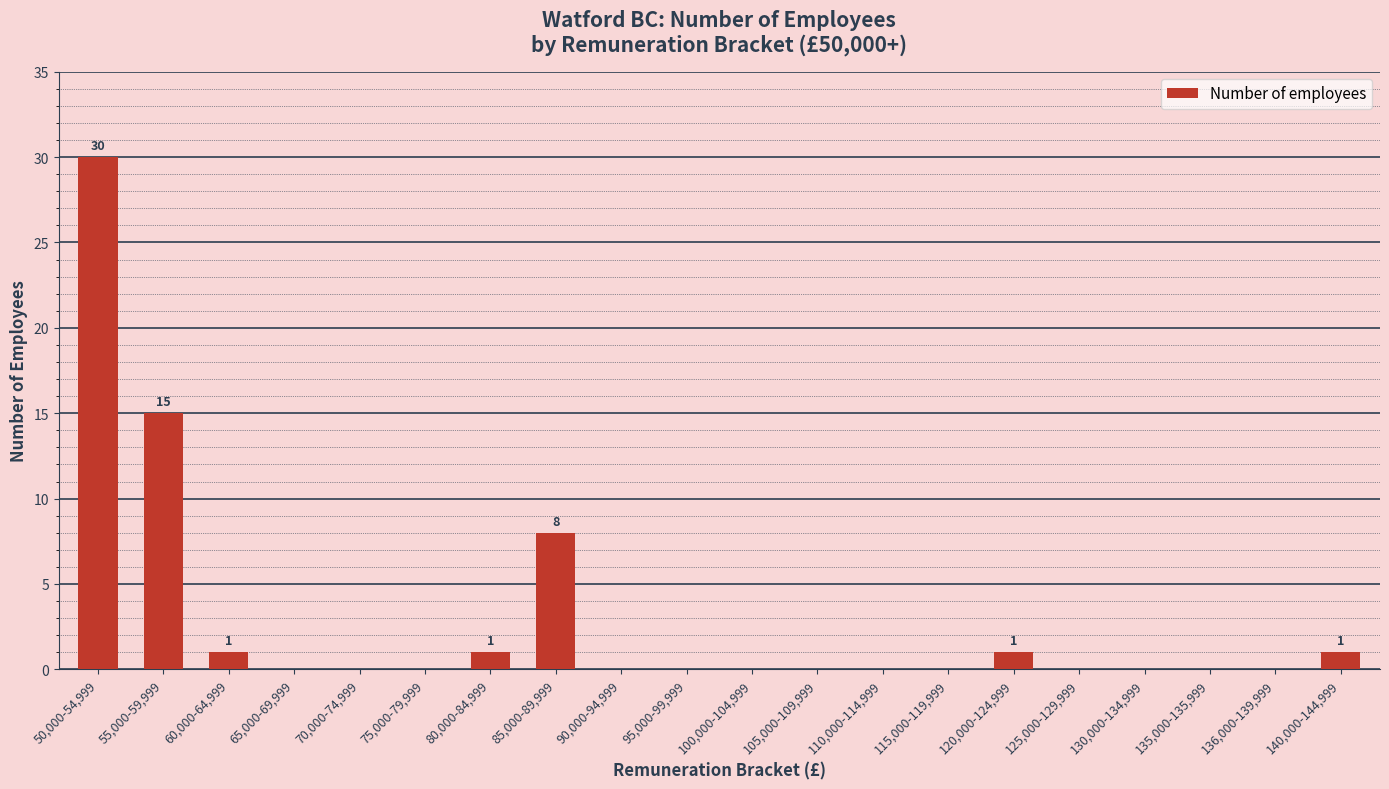

What is the greatest value displayed?

30